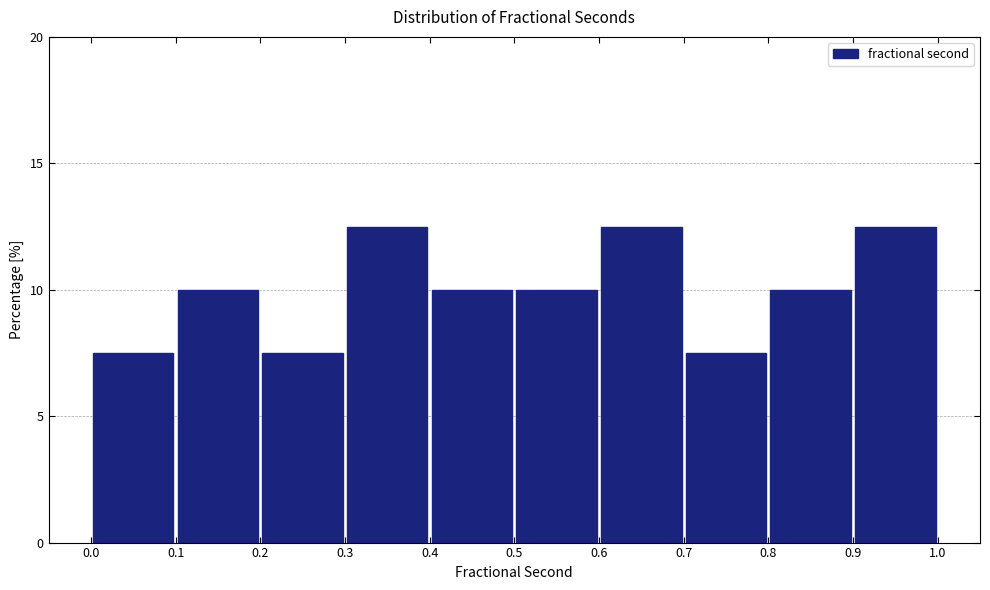

How tall is the bar that spans 0.9 to 1.0 on the x-axis? The values are not printed on the chart, so give them approximately, as read against the axis.

12.5